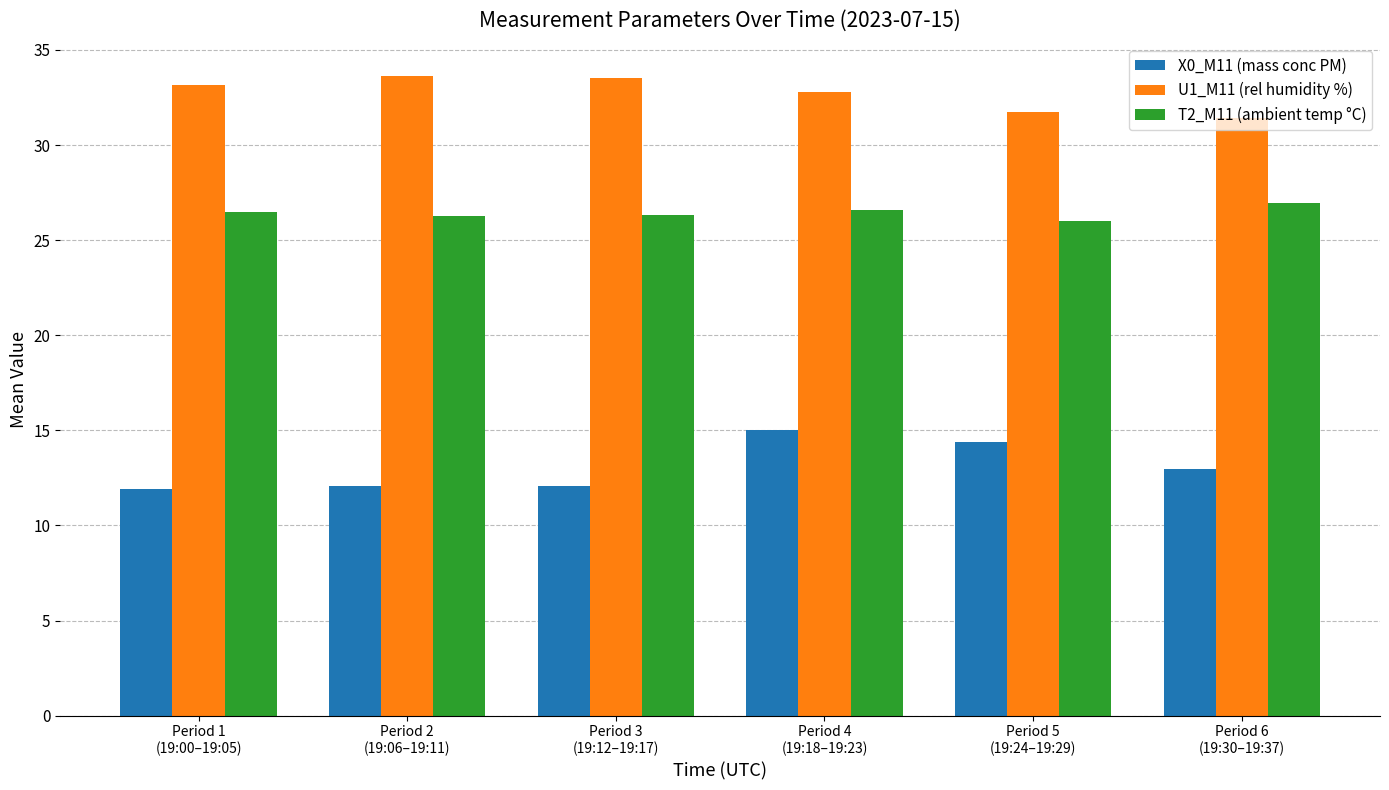

What is the difference between the X0_M11 (mass conc PM) values at Period 5
(19:24–19:29) and Period 6
(19:30–19:37)?

1.4